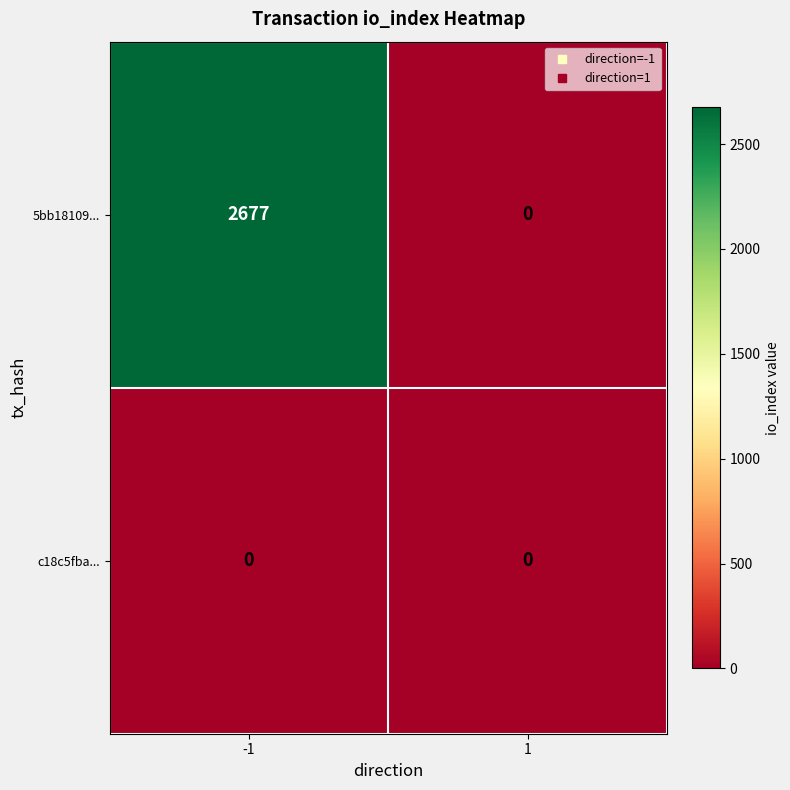

Is it true that 5bb18109... equals 2677 at -1?

True